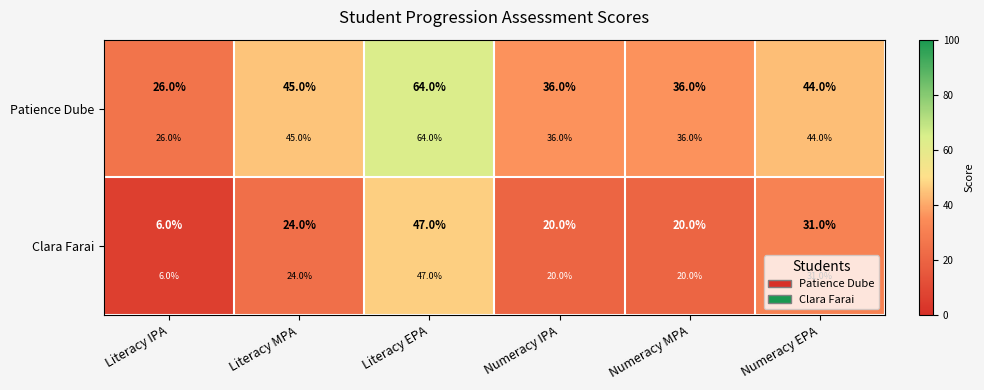

What is the total value across all series at Numeracy MPA?

56